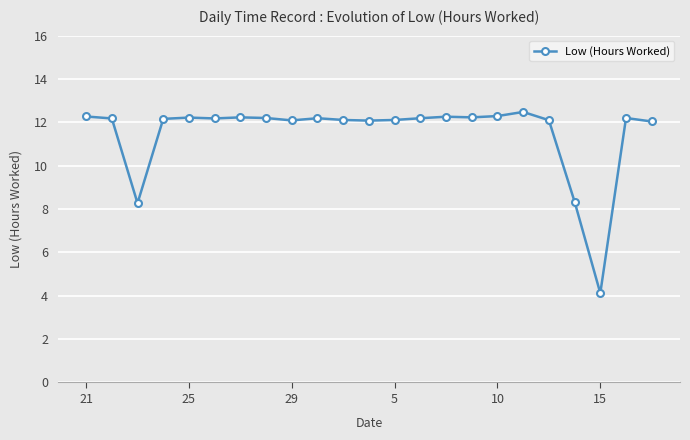

What is the difference between the second highest and minimum values?

8.2